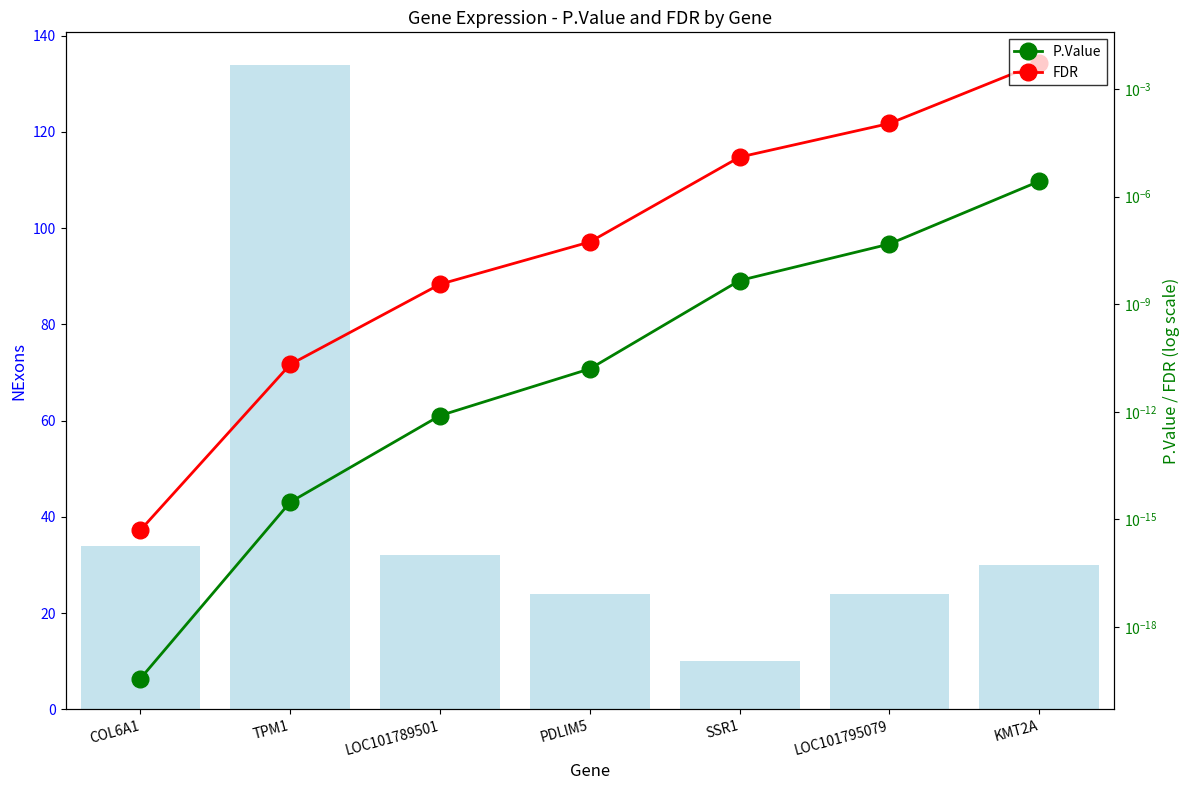

What is the label of the 7th bar from the left?

KMT2A